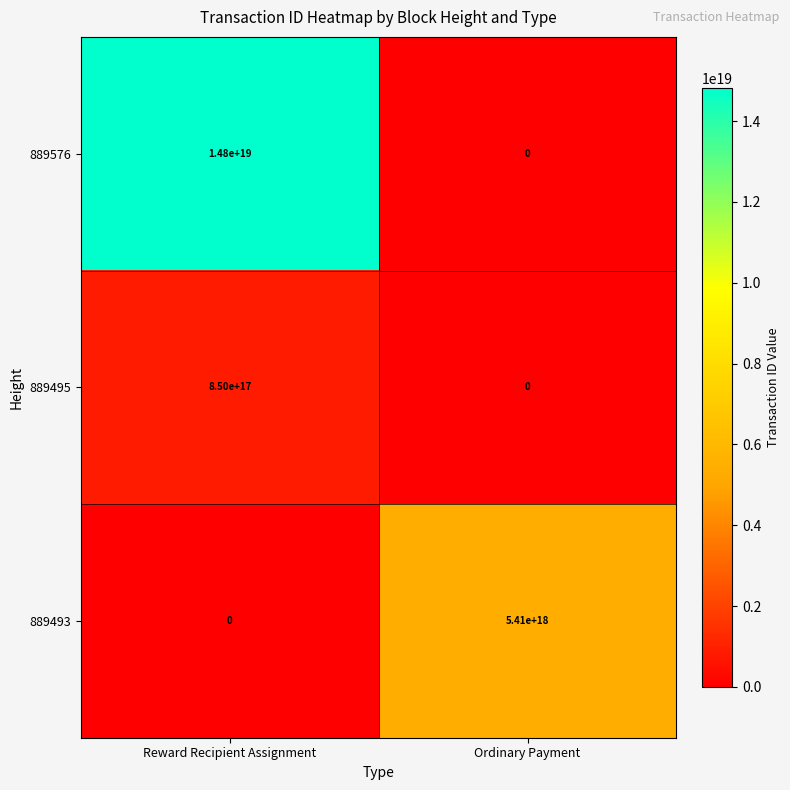

The 889576 series shows 5635435160930694144 at Ordinary Payment. True or false?

False